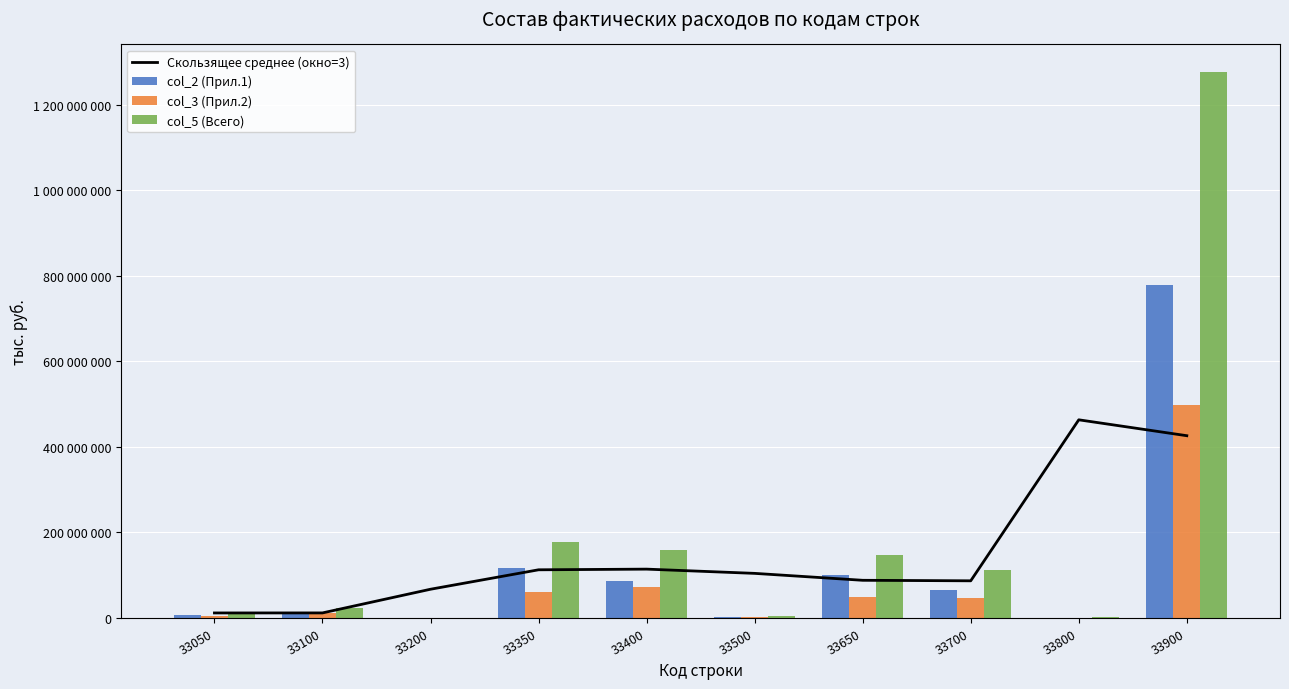

What is the value of the col_3 (Прил.2) bar at the 1st from the left?

5539110.0